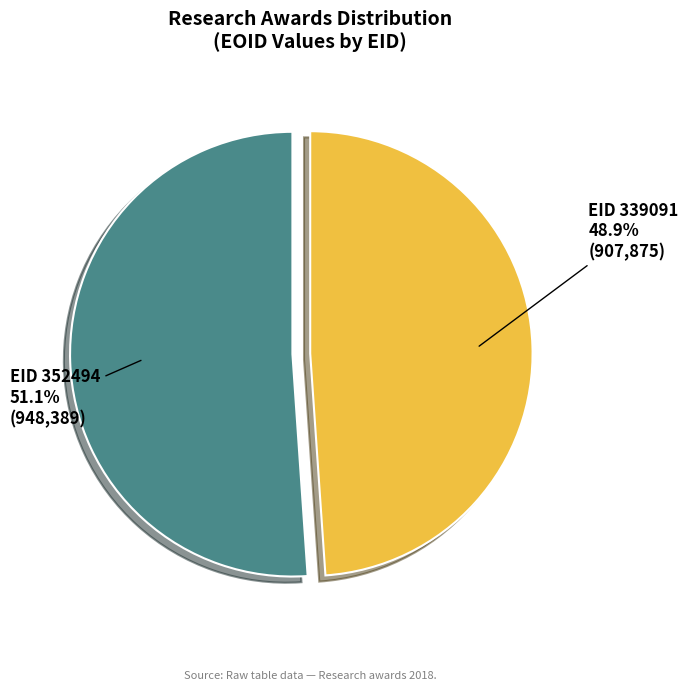

Is there a majority slice in this chart?

Yes